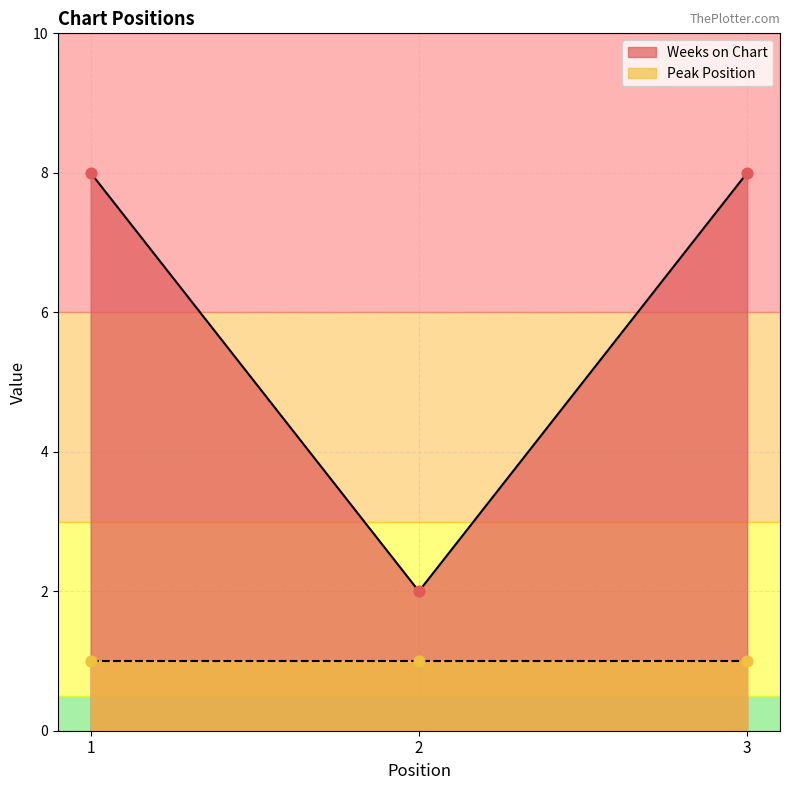

Approximately how many times larger is the value at 3 compared to 2?

4.0